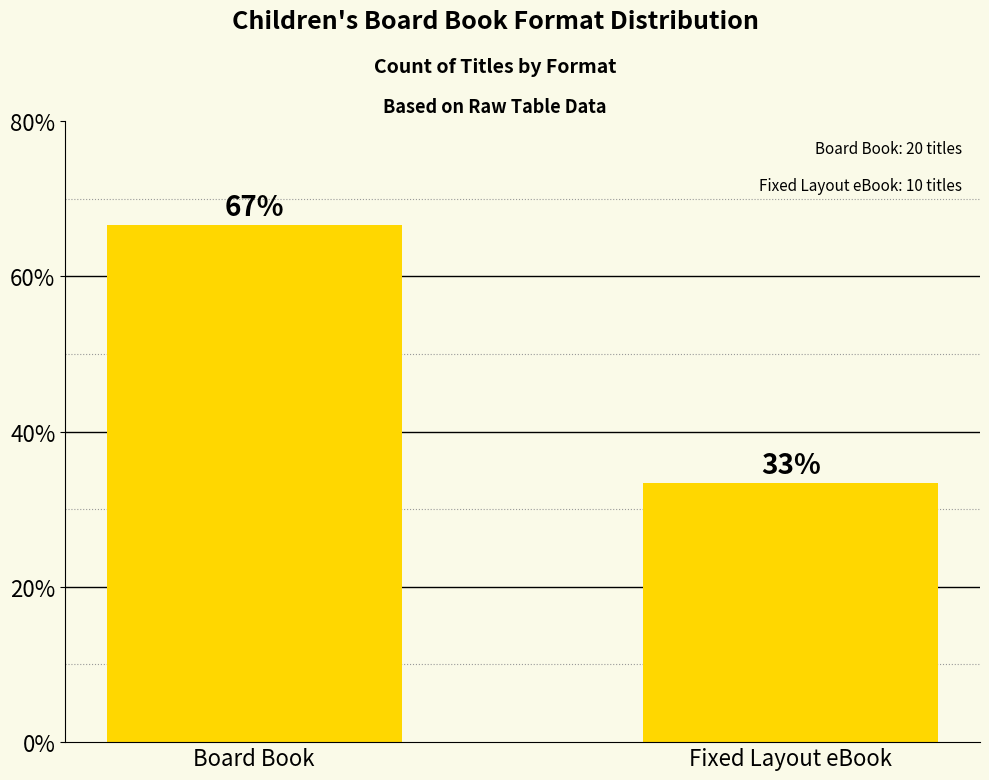

At which category does the chart reach its peak across all series?

Board Book